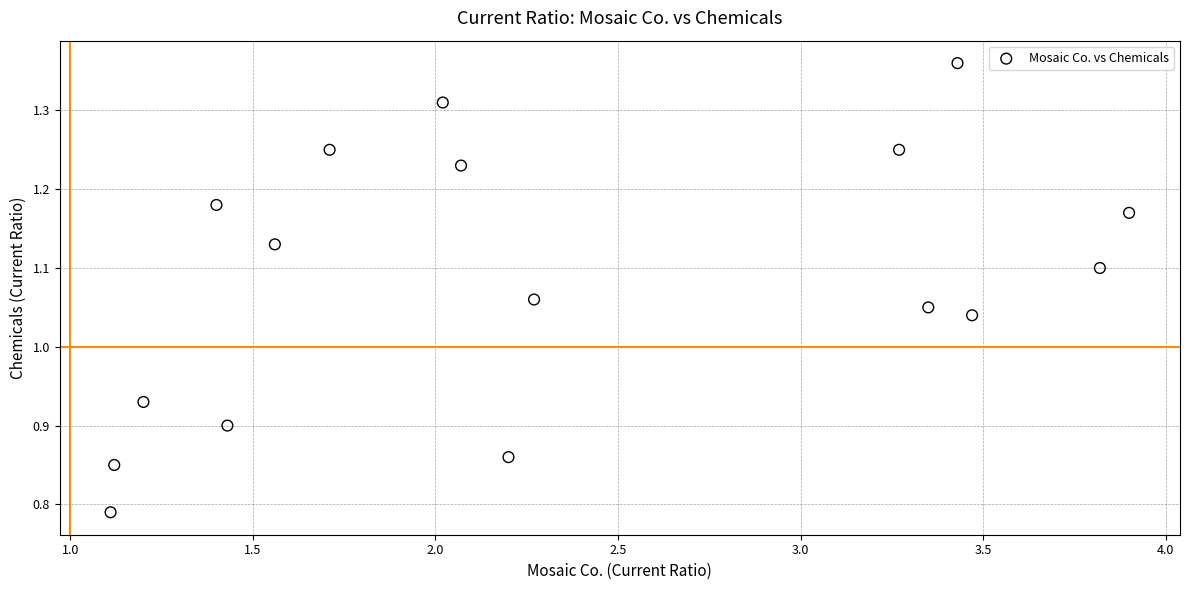

What is the range of X values (max minus min)?

2.8